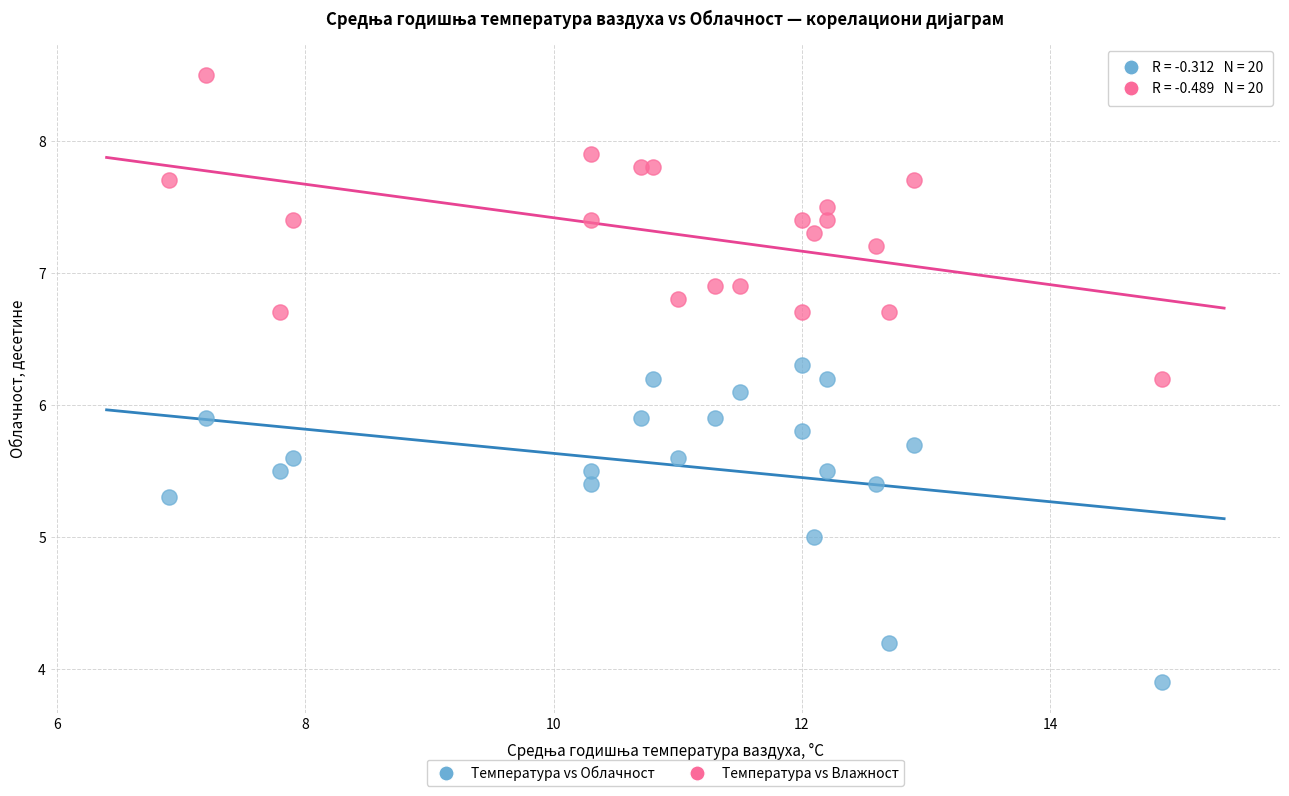

Across all data points, what is the range of Y values (max minus min)?

4.6